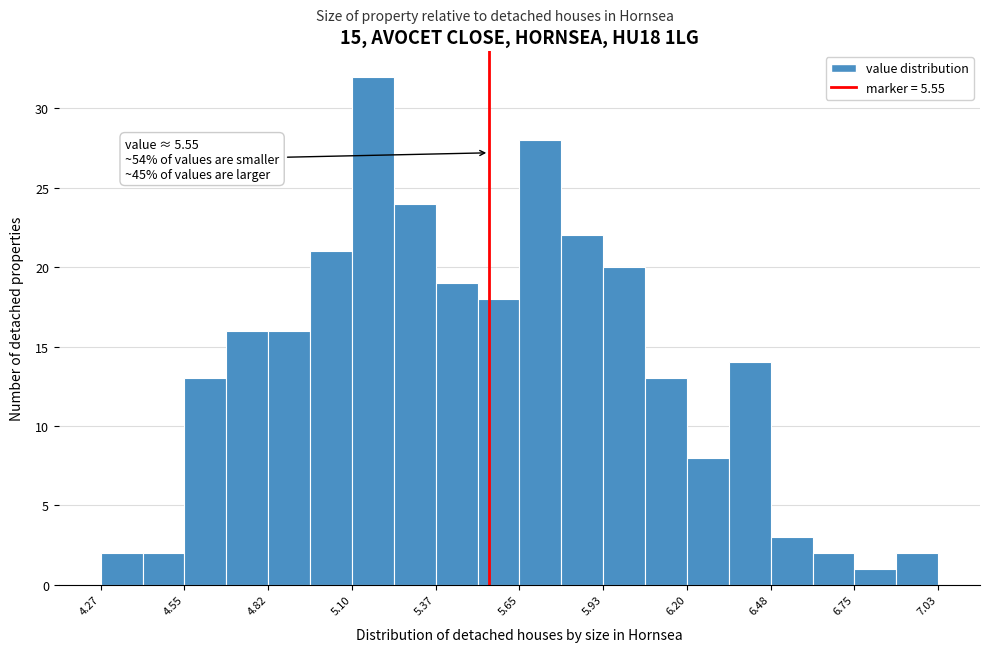

Read against the x-axis, roughly where is the centre of the tallest bar?

5.15